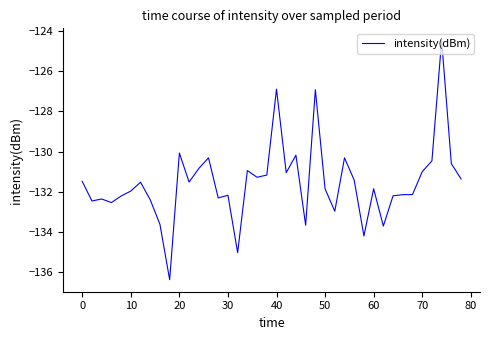

What is the minimum value shown in the chart?

-136.4